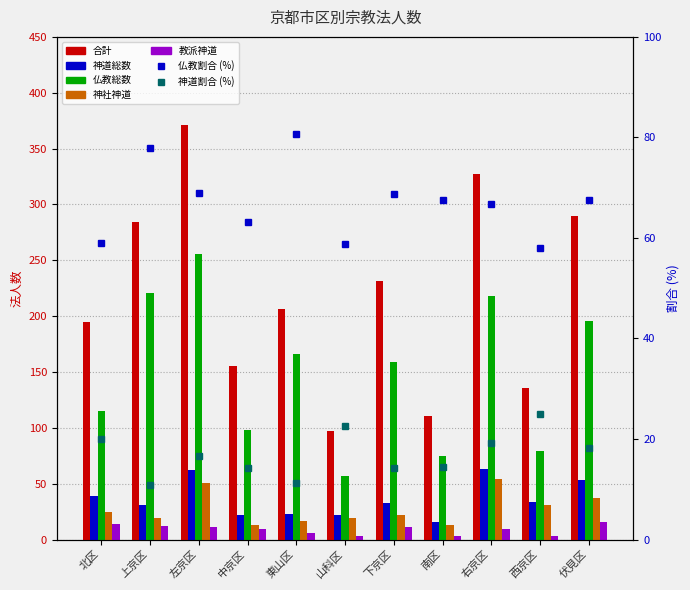

The 神社神道 series shows 12 at 下京区. True or false?

False